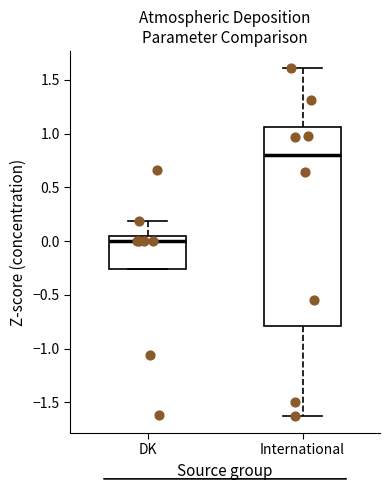

Which box is the tallest, from its lower edge to its upper edge?

International